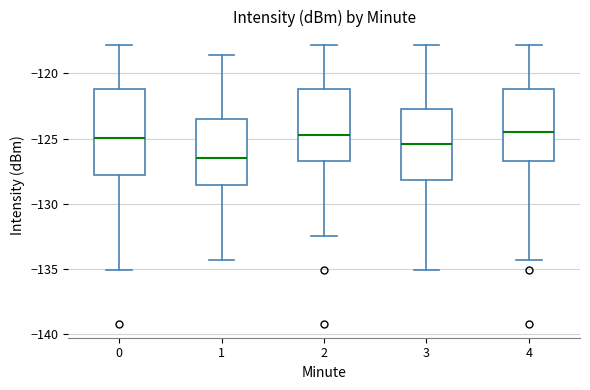

Which box is the tallest, from its lower edge to its upper edge?

0